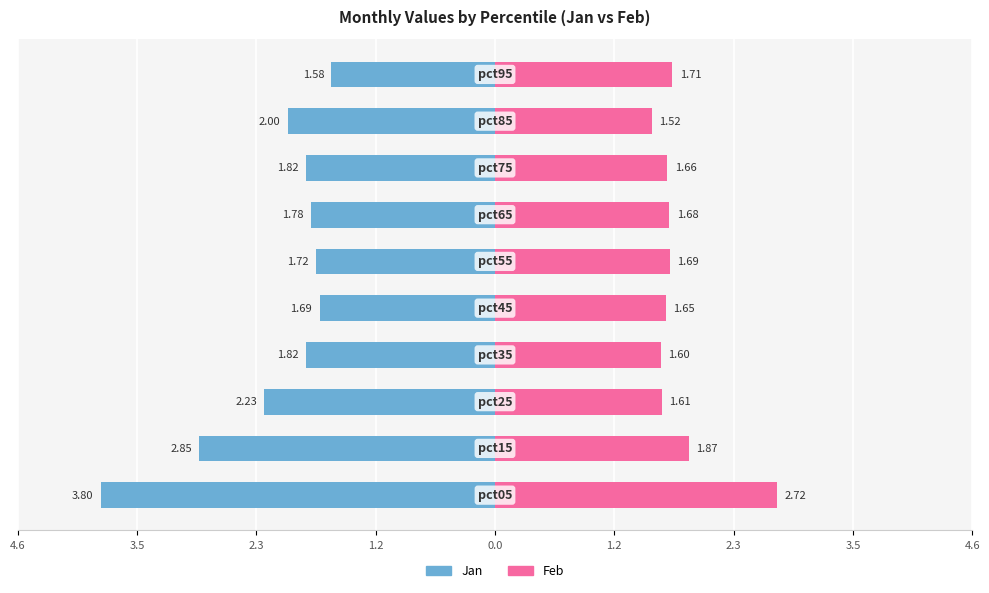

What is the difference between the maximum and minimum values in the Feb series?

1.2